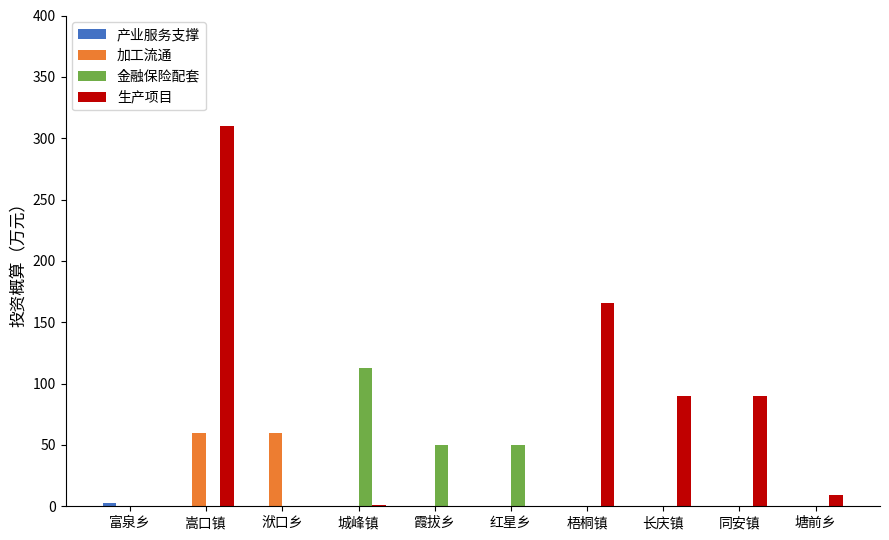

Which category has the highest value across all series?

嵩口镇